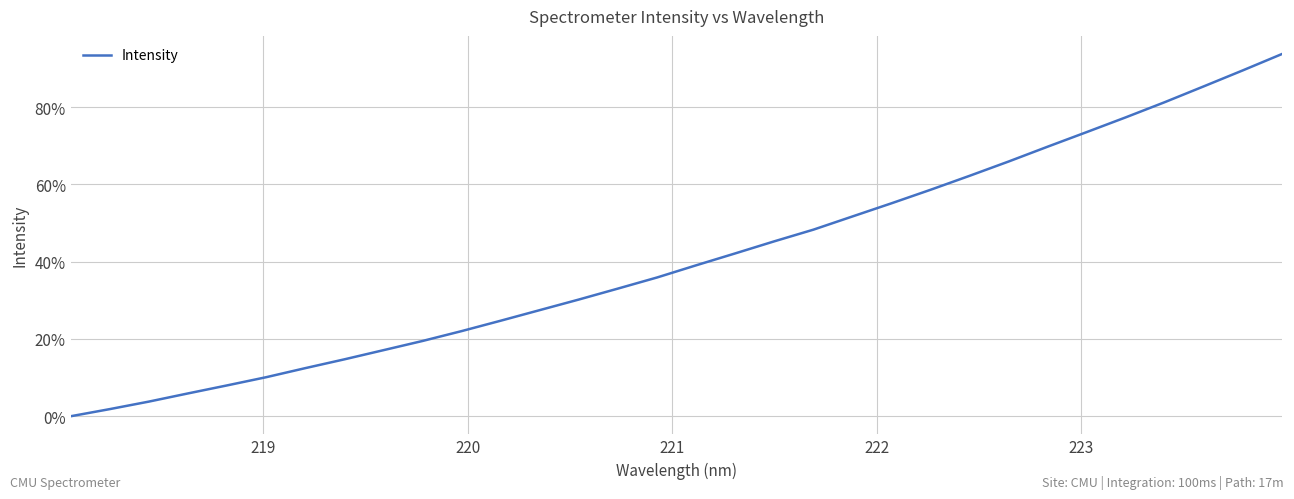

What is the greatest value displayed?

93.7